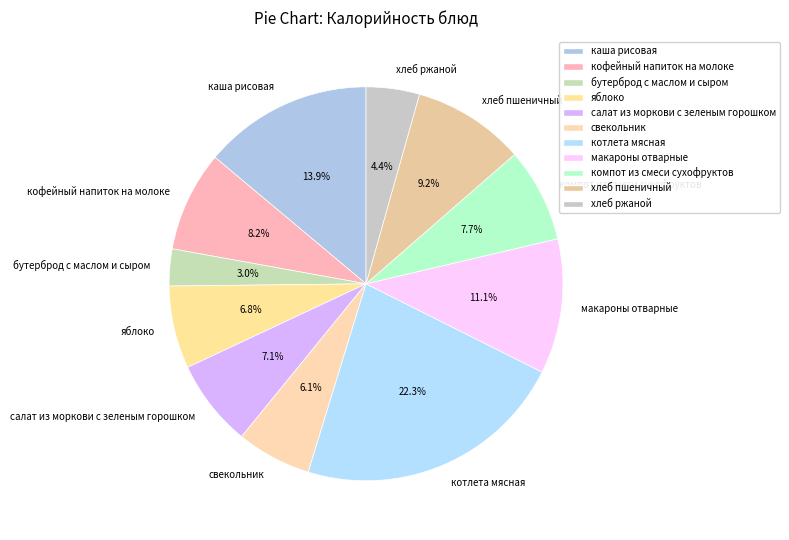

Which has a higher value, хлеб ржаной or хлеб пшеничный?

хлеб пшеничный